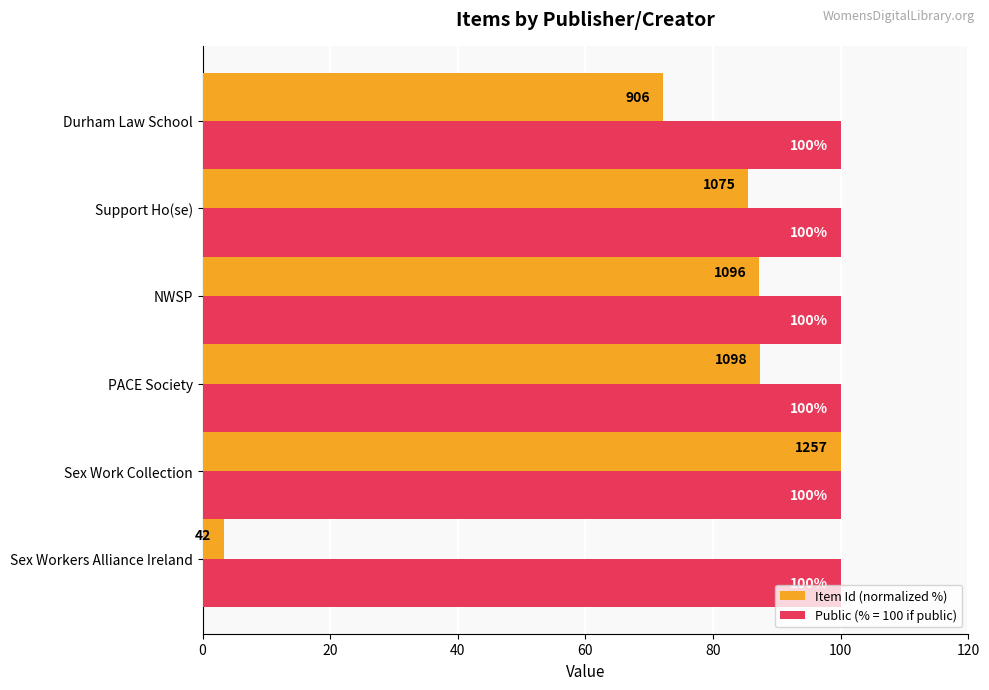

What is the difference between the second highest and minimum values in the Item Id (normalized %) series?

84.0